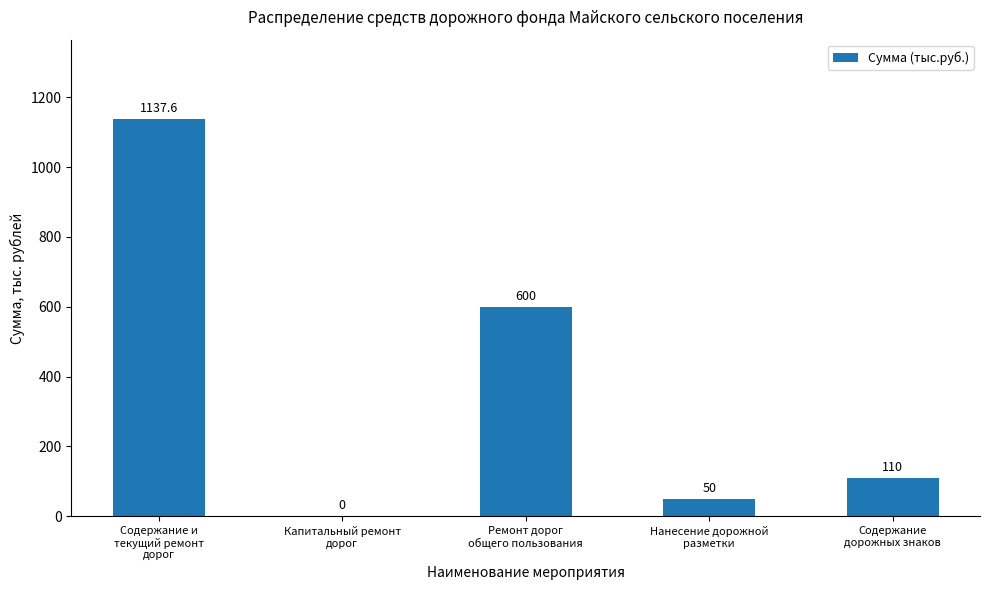

What is the greatest value displayed?

1137.6